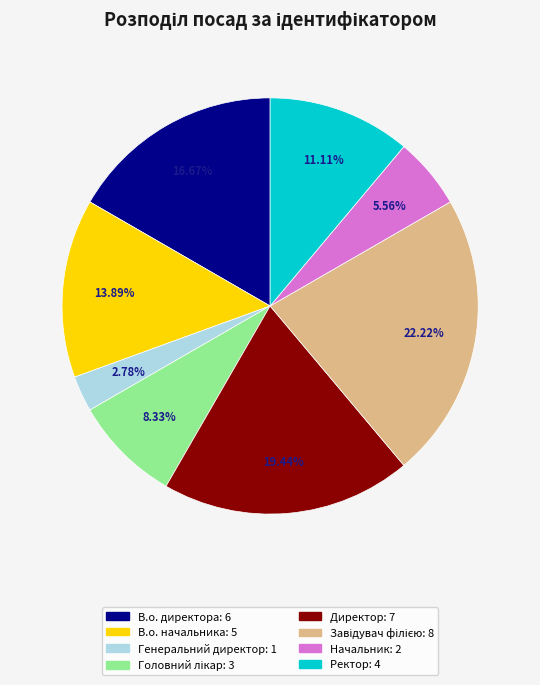

Is the sum of Генеральний директор and В.о. начальника greater than half?

No